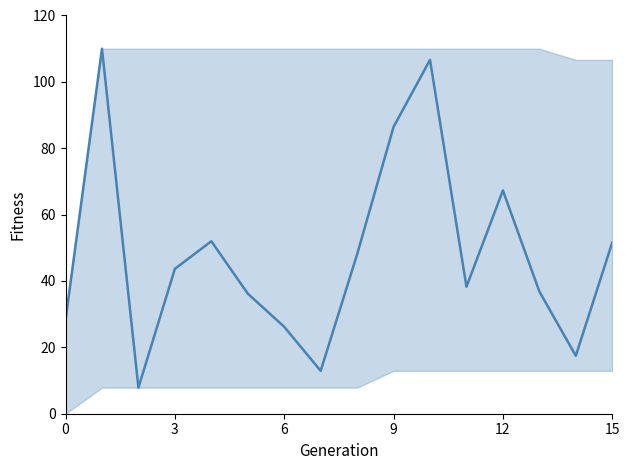

What value does the data have at 14?

17.5